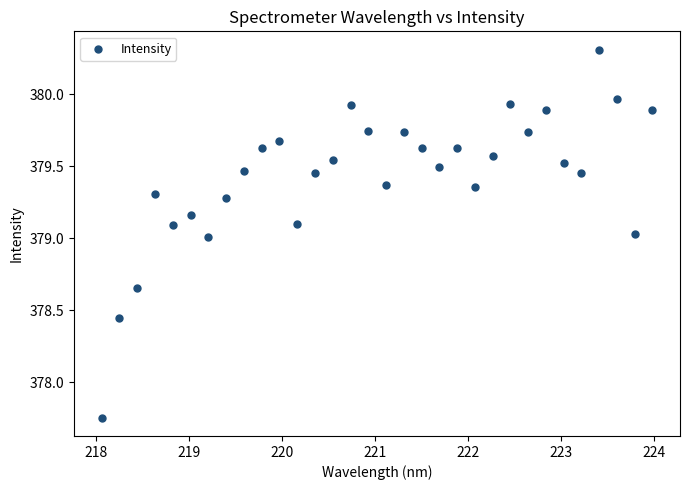

What is the range of X values (max minus min)?

5.9